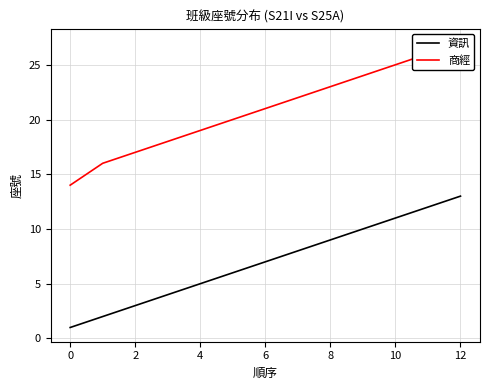

What is the label of the 13th point from the left?

12